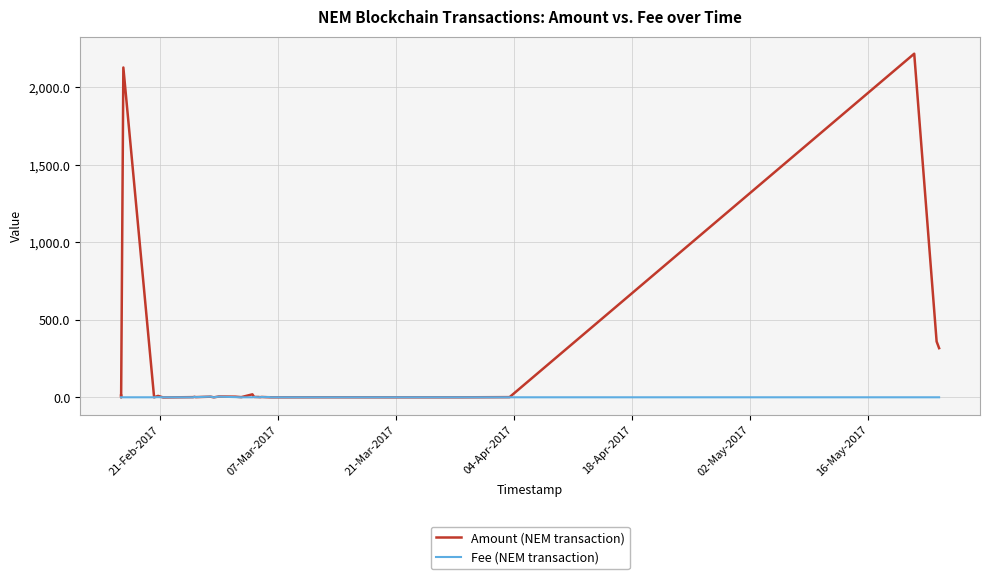

Which series has the widest spread of values?

Amount (NEM transaction)